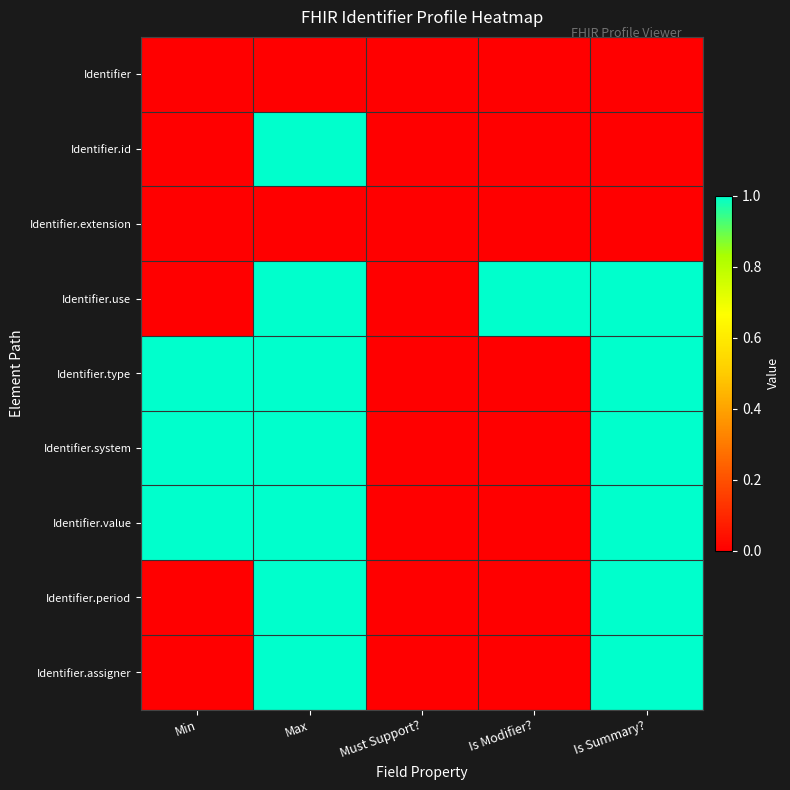

At which category is the sum across all series the highest?

Max